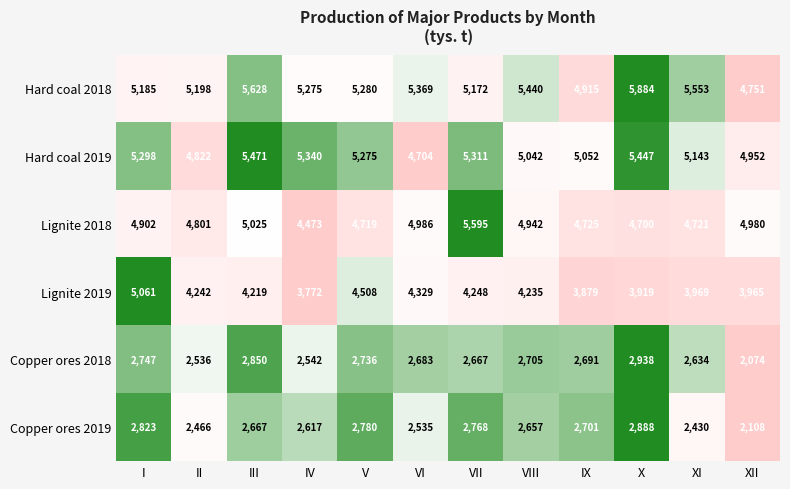

Where does the Lignite 2019 series first go above 4235?

I